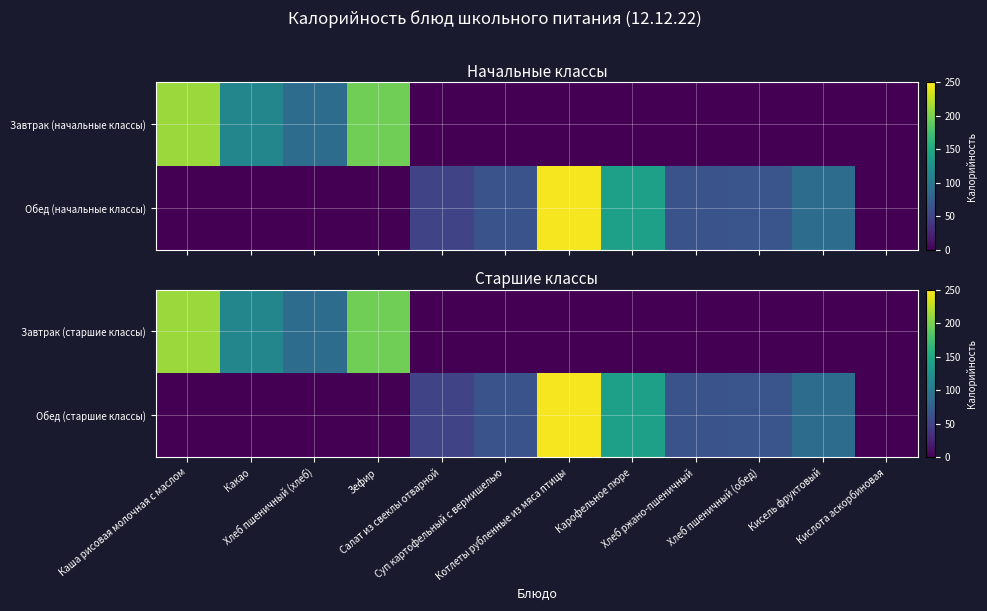

Rank the series by their average value, from highest to lowest.

Обед (старшие классы), Завтрак (старшие классы)